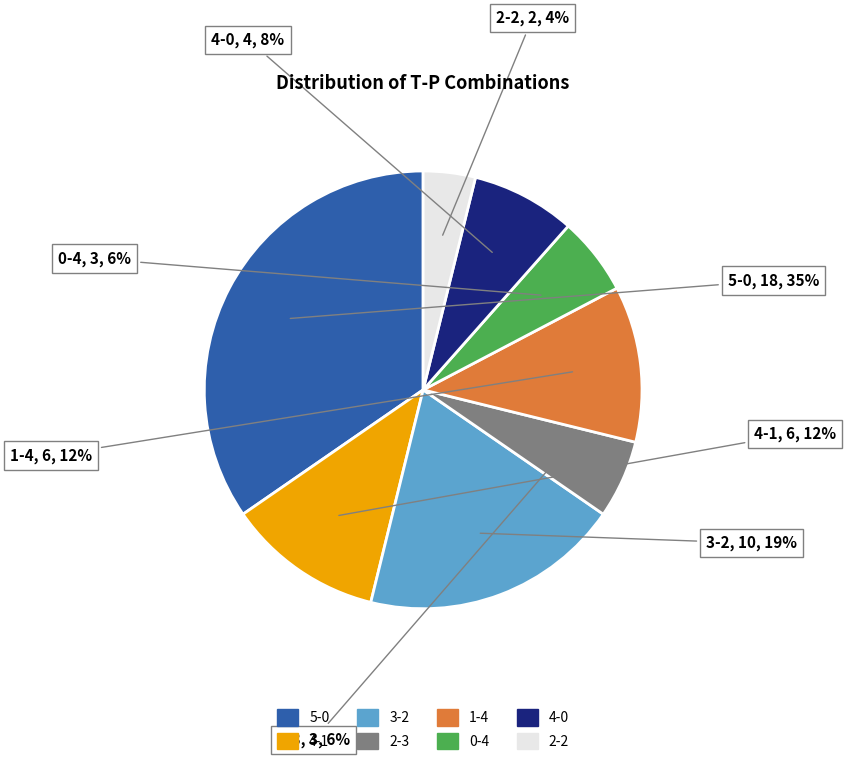

To the nearest percent, what is the difference between the 4-0 and 2-3 slice percentages?

2%